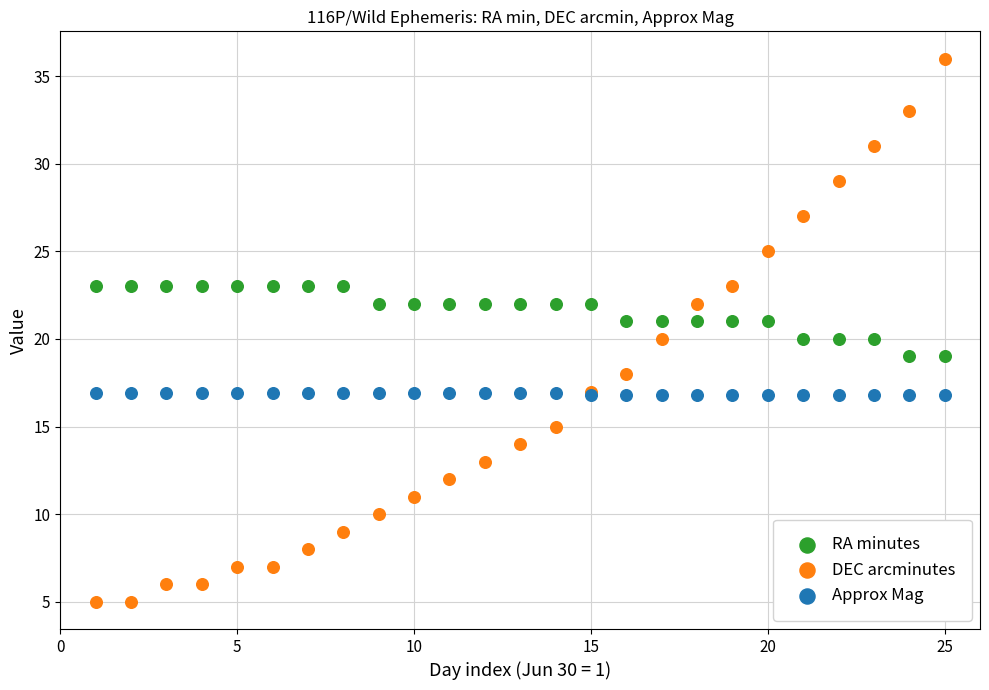

What are all the series names shown in the legend?

RA minutes, DEC arcminutes, Approx Mag